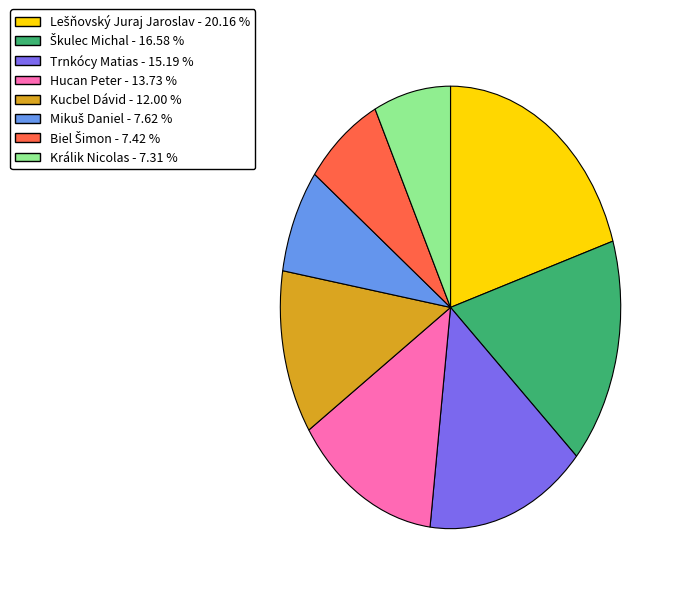

What is the ratio of the value at Kucbel Dávid - 12.00 % to the value at Trnkócy Matias - 15.19 %?

0.8